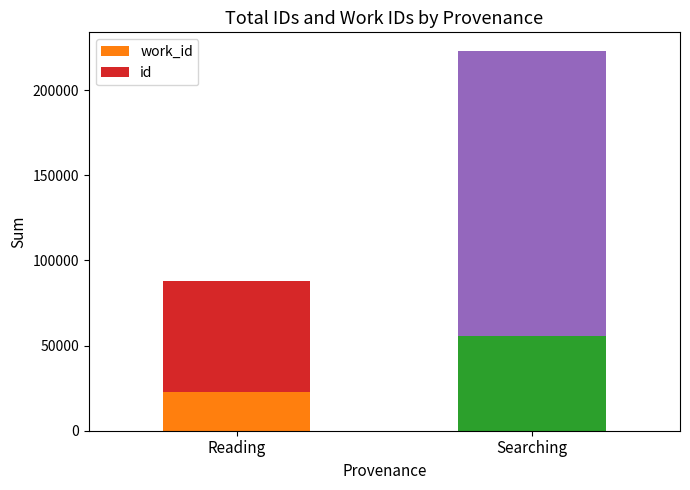

What are all the series names shown in the legend?

work_id, id